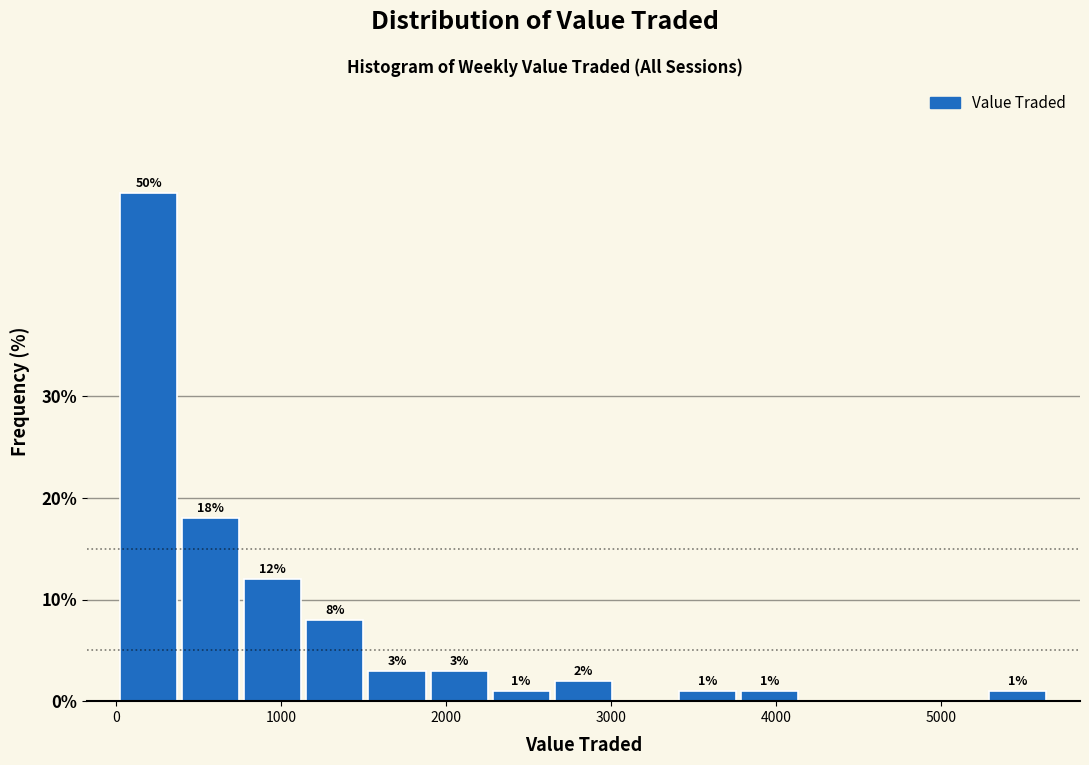

Around what value on the x-axis is the tallest bar? Give the approximate position of its centre, as read against the axis.

200